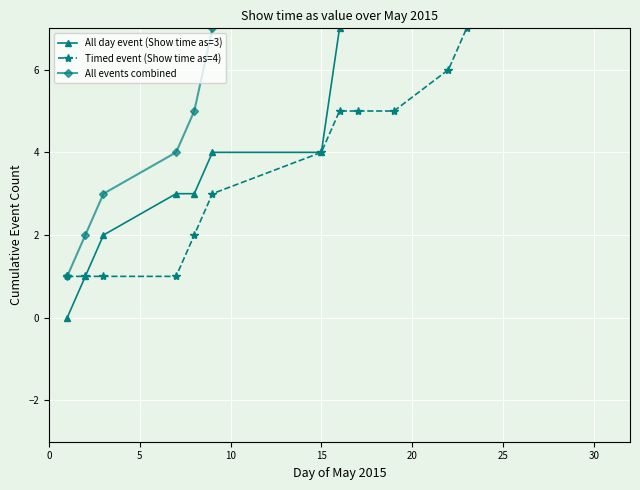

How many lines are shown in the chart?

3